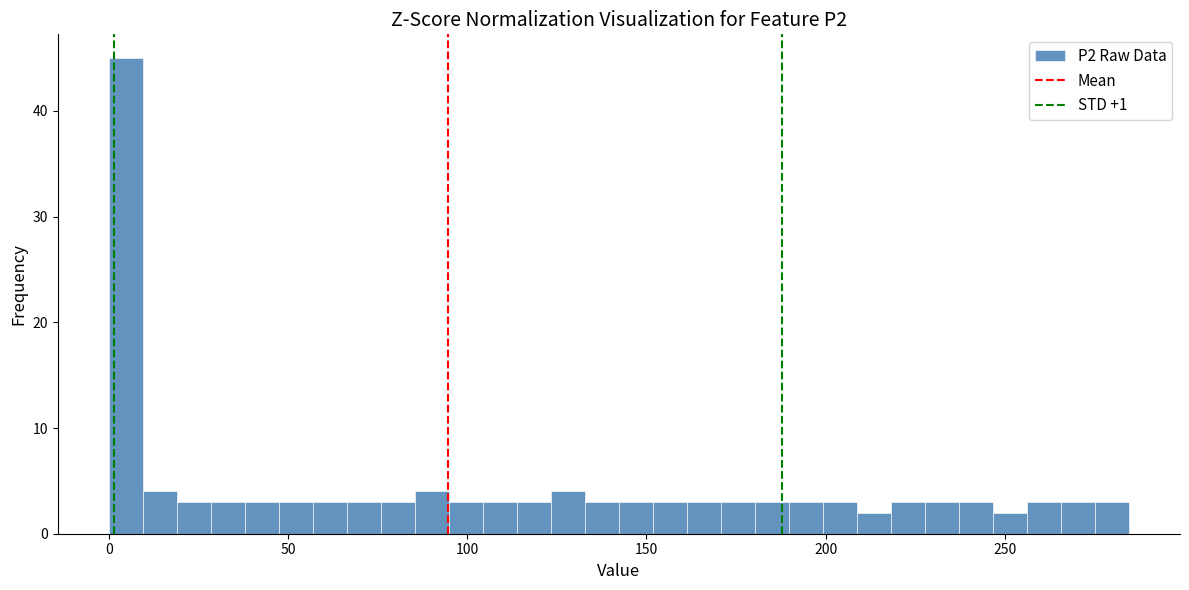

Read against the x-axis, roughly where is the centre of the tallest bar?

5